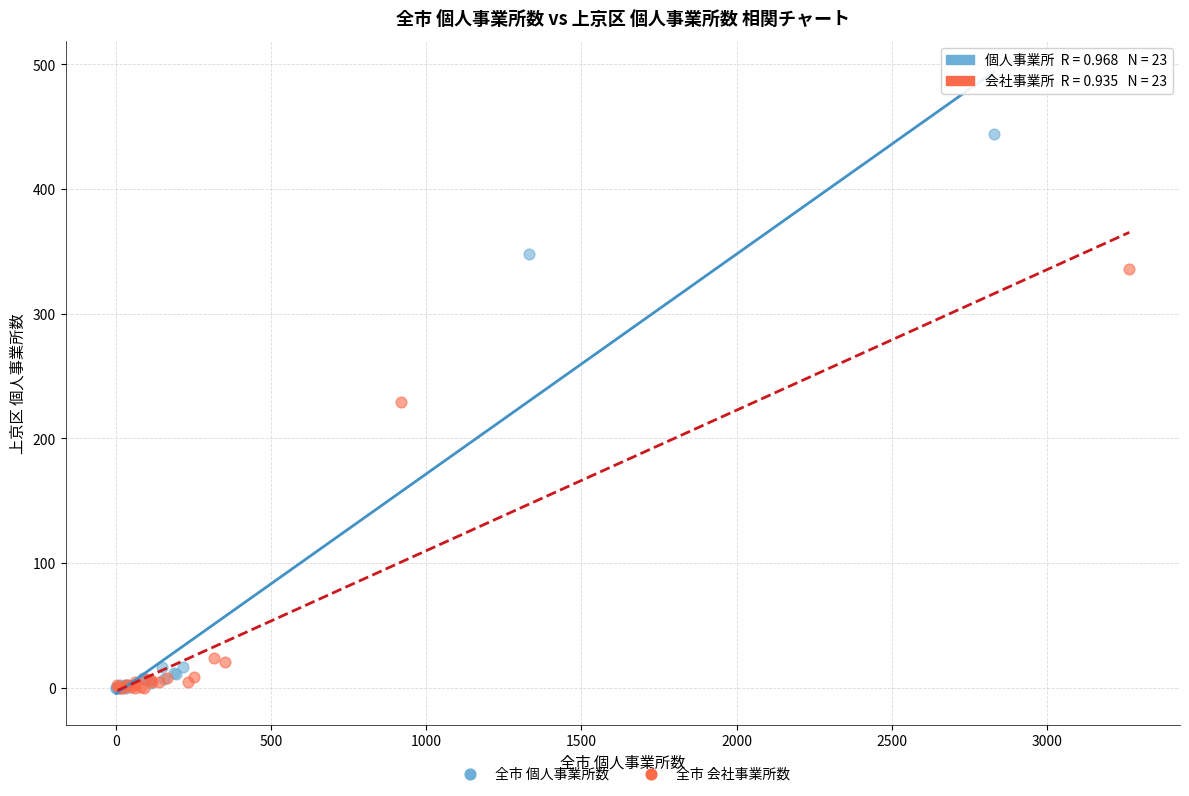

What are all the series names shown in the legend?

全市 個人事業所数, 全市 会社事業所数